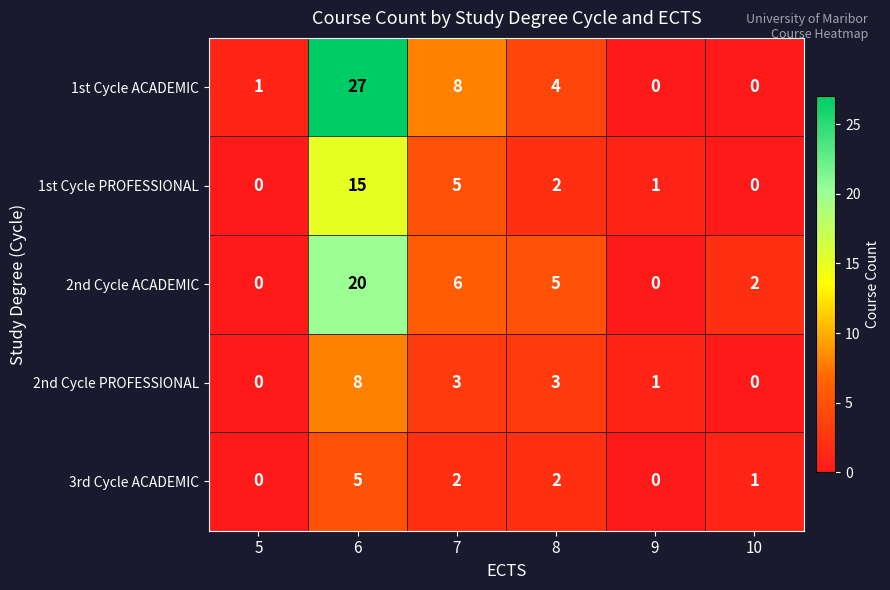

List the series in order of their overall mean, lowest first.

3rd Cycle ACADEMIC, 2nd Cycle PROFESSIONAL, 1st Cycle PROFESSIONAL, 2nd Cycle ACADEMIC, 1st Cycle ACADEMIC